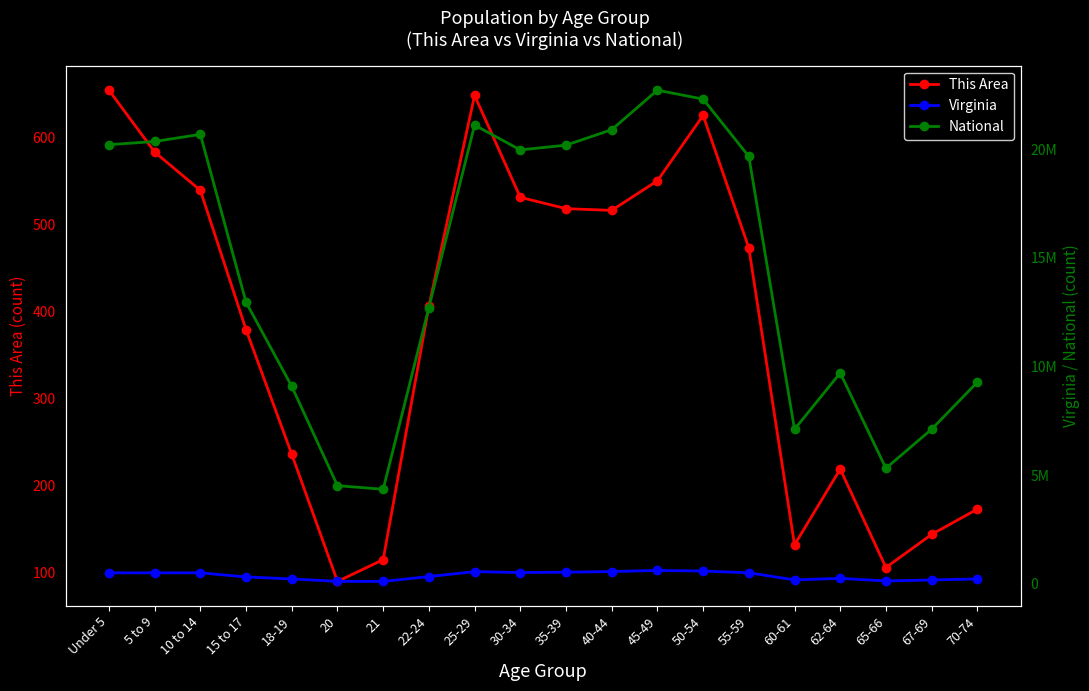

What position from the right is 5 to 9?

19